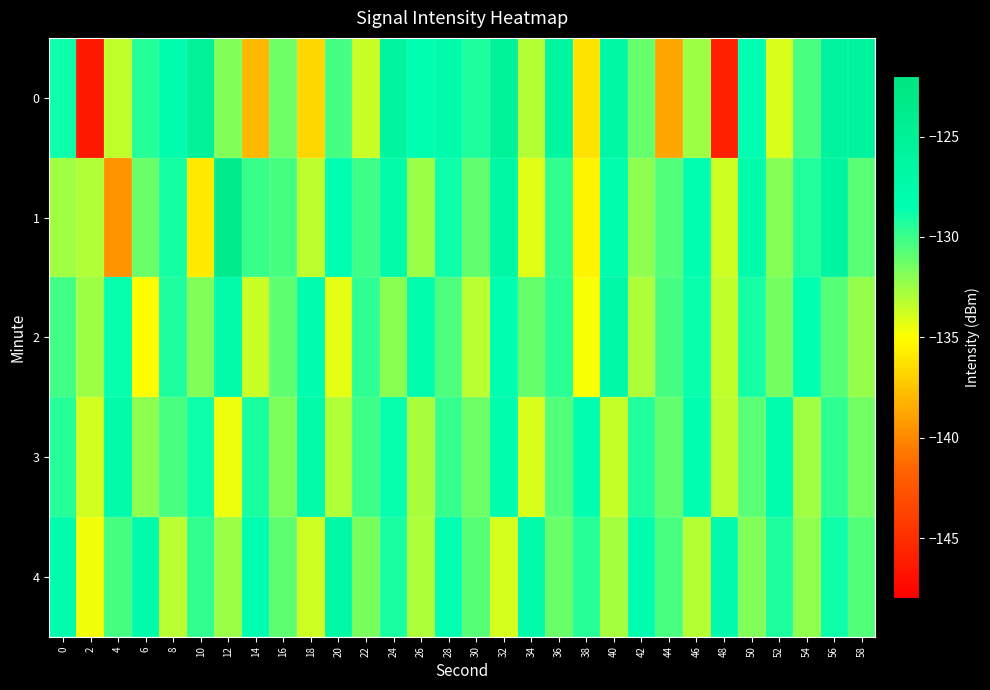

Reading left to right, extract all data points from this chart.

0: 0=-128.9	2=-146.4	4=-133.4	6=-129.5	8=-127.9	10=-125.1	12=-131.8	14=-138.0	16=-131.3	18=-136.7	20=-130.3	22=-133.6	24=-126.0	26=-128.3	28=-127.6	30=-129.2	32=-125.4	34=-133.1	36=-126.6	38=-136.2	40=-126.6	42=-131.1	44=-138.7	46=-132.5	48=-145.9	50=-128.5	52=-134.1	54=-130.3	56=-125.8	58=-125.8
1: 0=-132.6	2=-133.0	4=-139.5	6=-131.2	8=-129.0	10=-135.9	12=-123.6	14=-130.0	16=-130.2	18=-133.3	20=-128.5	22=-130.1	24=-127.3	26=-132.4	28=-128.9	30=-131.0	32=-126.7	34=-134.2	36=-129.8	38=-135.5	40=-127.9	42=-132.1	44=-130.6	46=-128.3	48=-133.7	50=-127.5	52=-131.9	54=-129.4	56=-126.2	58=-130.8
2: 0=-130.2	2=-132.5	4=-128.7	6=-135.1	8=-129.3	10=-131.8	12=-127.4	14=-133.6	16=-130.9	18=-128.1	20=-134.3	22=-129.7	24=-132.0	26=-127.8	28=-130.5	30=-133.2	32=-128.4	34=-131.1	36=-129.6	38=-134.8	40=-127.2	42=-132.9	44=-130.3	46=-128.8	48=-133.4	50=-129.1	52=-131.5	54=-128.6	56=-130.7	58=-132.3
3: 0=-129.5	2=-133.8	4=-127.6	6=-132.1	8=-130.4	10=-128.9	12=-134.5	14=-129.2	16=-131.7	18=-127.3	20=-133.0	22=-130.1	24=-128.7	26=-132.8	28=-129.9	30=-131.3	32=-127.8	34=-134.0	36=-130.6	38=-128.2	40=-133.5	42=-129.4	44=-131.0	46=-128.5	48=-133.3	50=-130.8	52=-127.9	54=-132.6	56=-129.7	58=-131.4
4: 0=-128.0	2=-134.6	4=-130.3	6=-127.5	8=-133.2	10=-129.8	12=-132.4	14=-128.3	16=-130.9	18=-133.7	20=-127.1	22=-131.6	24=-129.2	26=-132.9	28=-128.6	30=-130.7	32=-133.9	34=-127.4	36=-131.2	38=-129.5	40=-132.7	42=-128.1	44=-130.4	46=-133.1	48=-127.7	50=-131.8	52=-129.3	54=-132.2	56=-128.9	58=-130.6